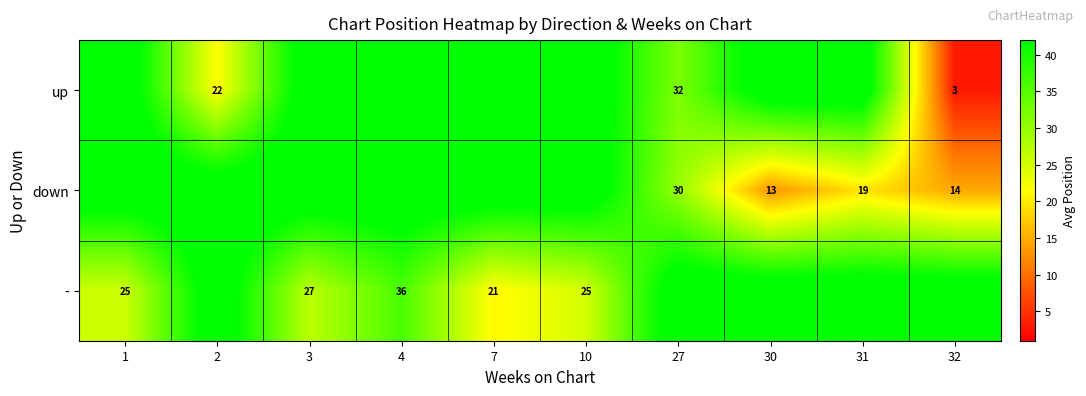

True or false: - has a value of 27 at 3.

True